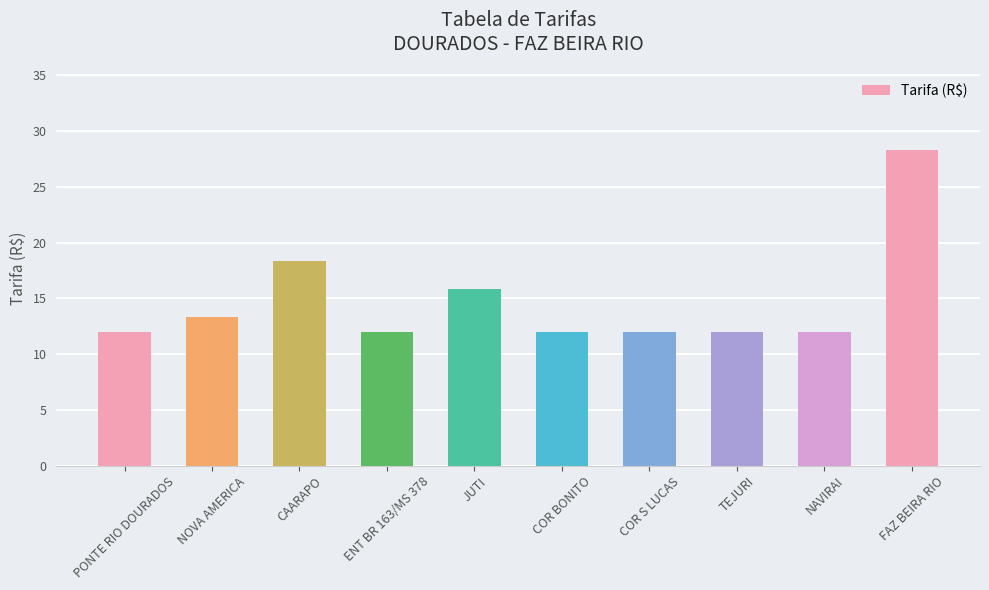

What is the change in value from NOVA AMERICA to ENT BR 163/MS 378?

-1.3